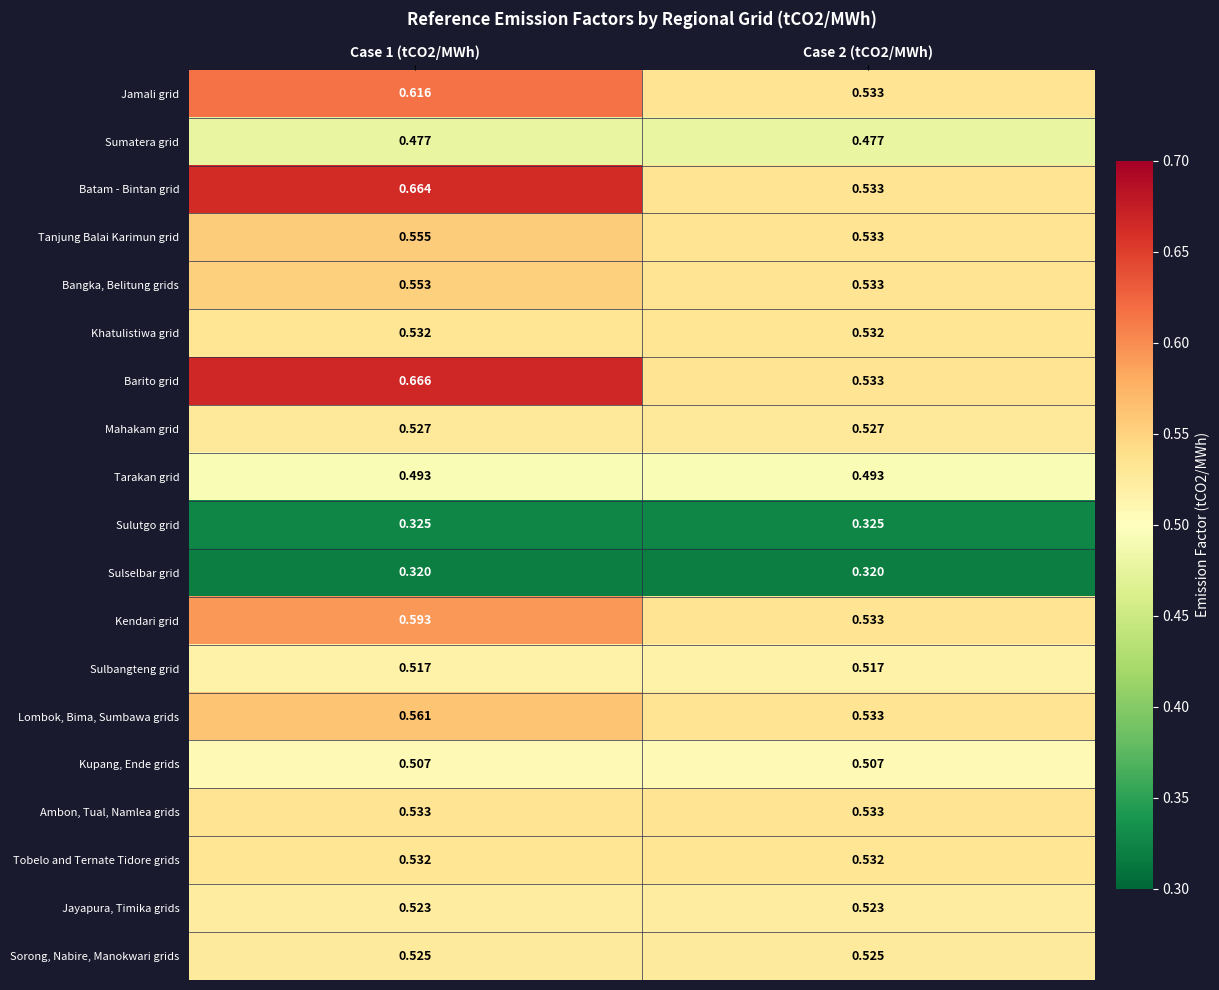

Which series has the largest range (max minus min)?

Barito grid